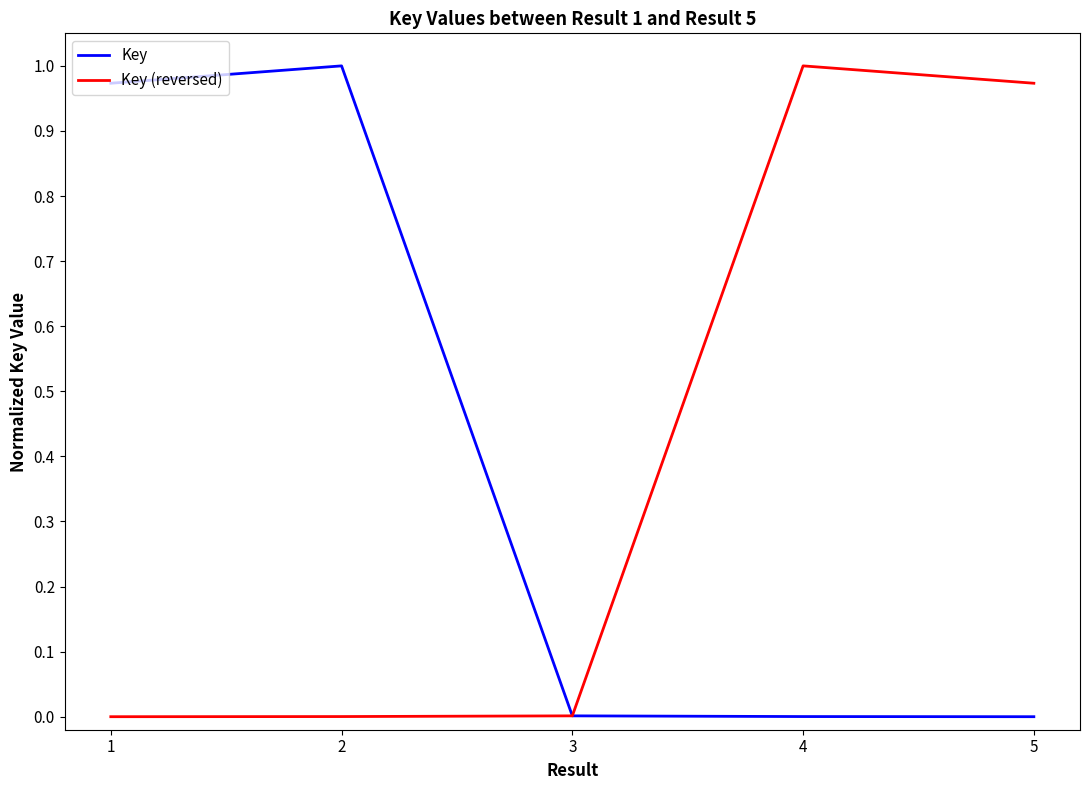

The Key (reversed) series shows 1.7 at 5. True or false?

False